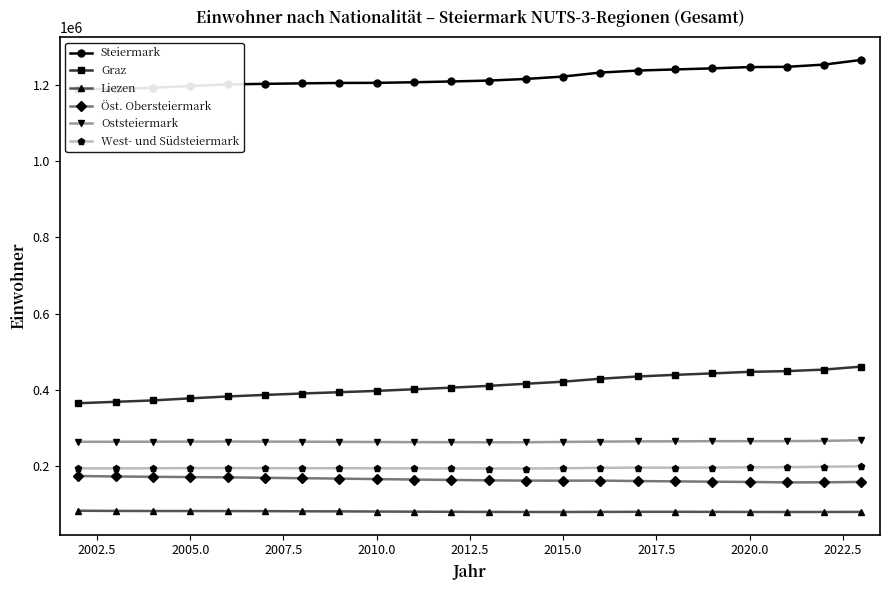

True or false: Oststeiermark and Steiermark cross at least once.

False